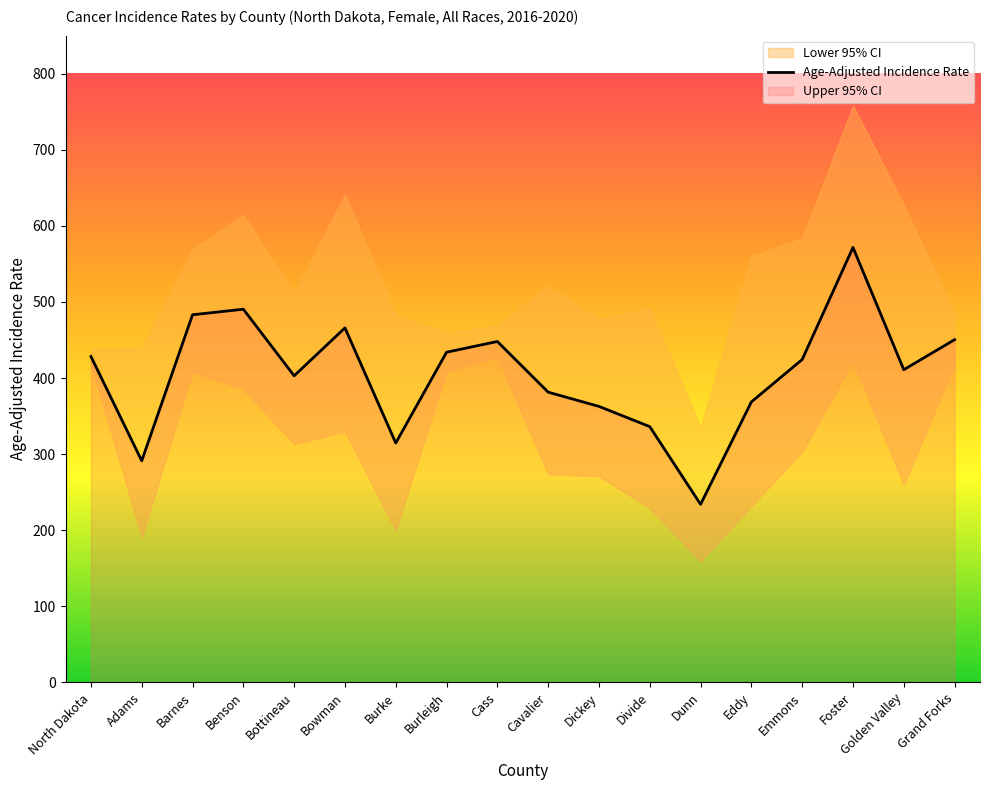

What is the value of the 1st point from the left?

428.4